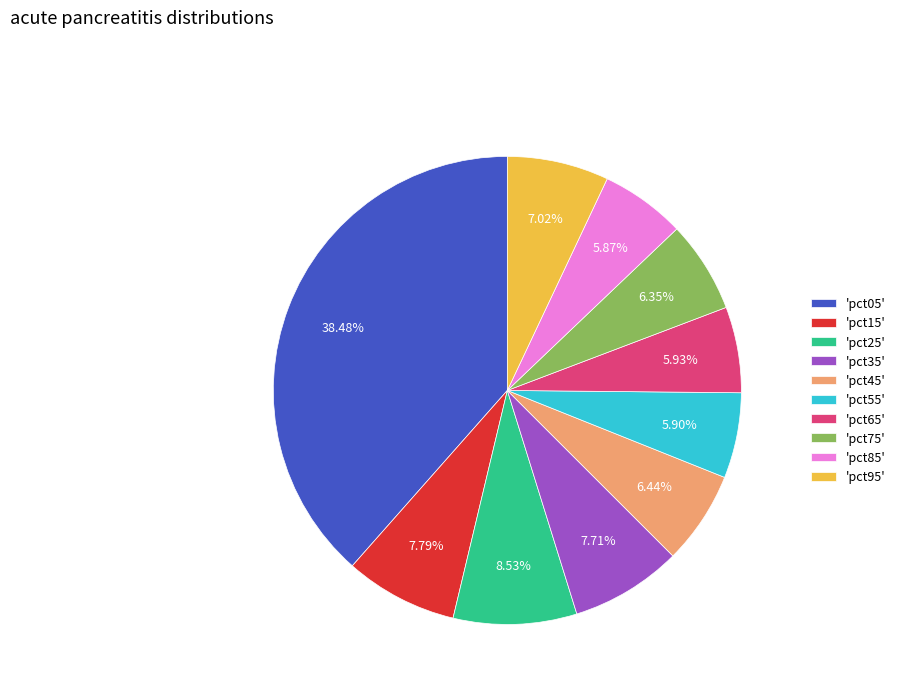

Between 'pct15' and 'pct45', which is larger?

'pct15'